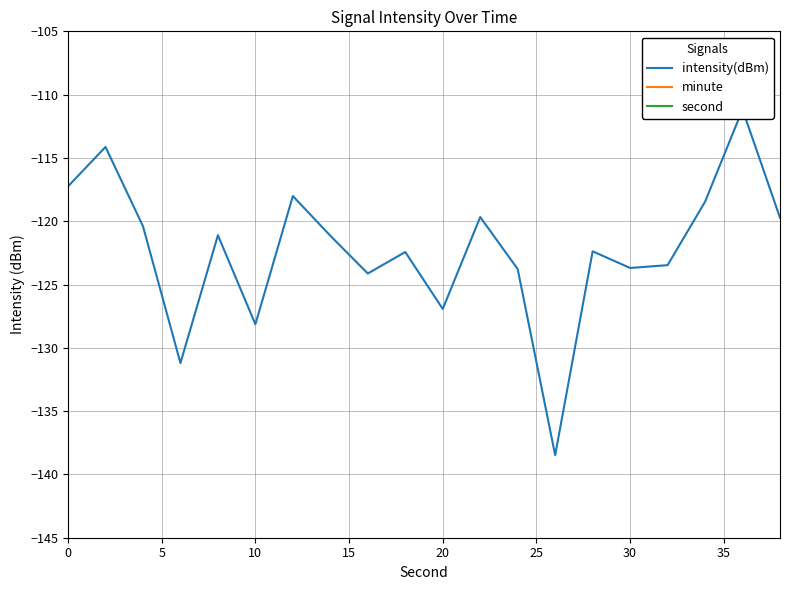

What is the difference between the highest and lowest values at 20?

129.1